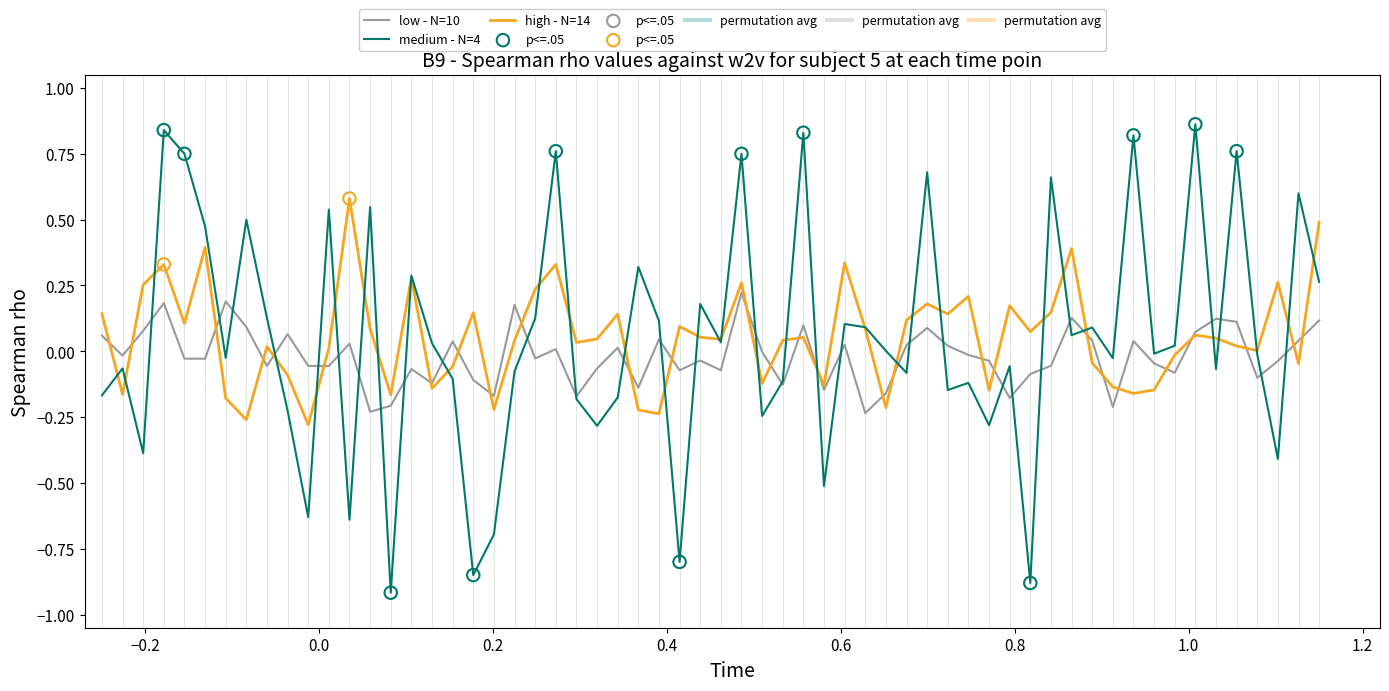

Rank the series by their maximum value, from highest to lowest.

medium - N=4, high - N=14, low - N=10